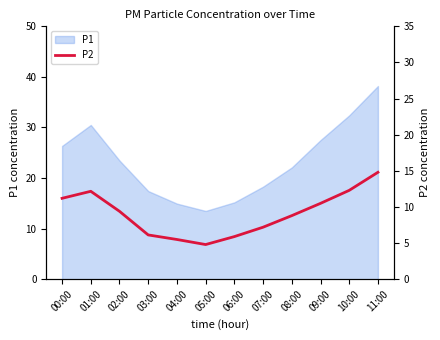

Reading left to right, what are all the values shown in this chart?

11.2	12.2	9.4	6.1	5.5	4.8	5.9	7.2	8.8	10.5	12.3	14.8